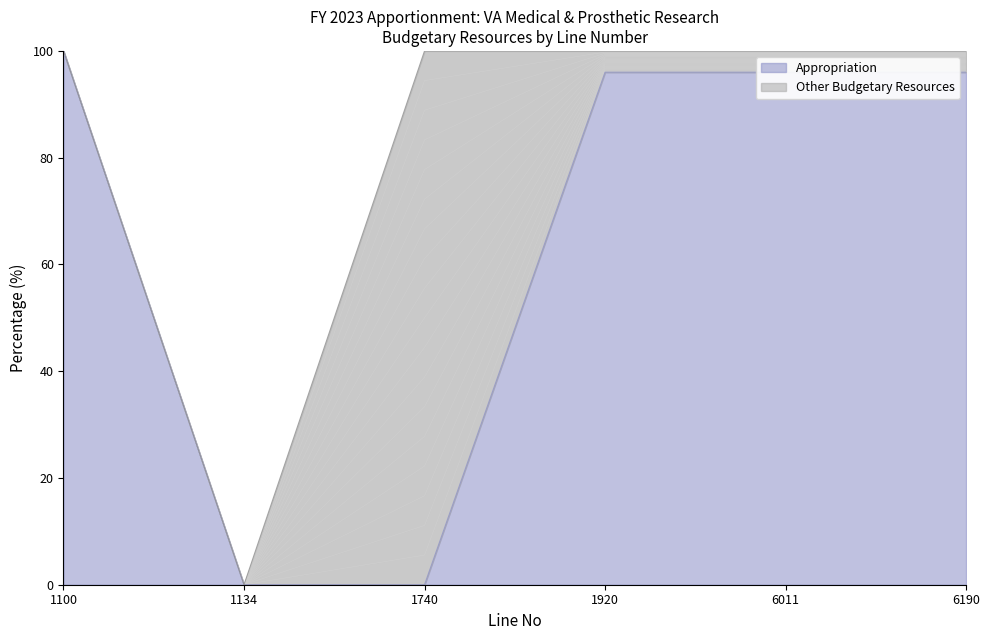

List the labels in order of value, smallest first.

1134, 1740, 1920, 6011, 6190, 1100